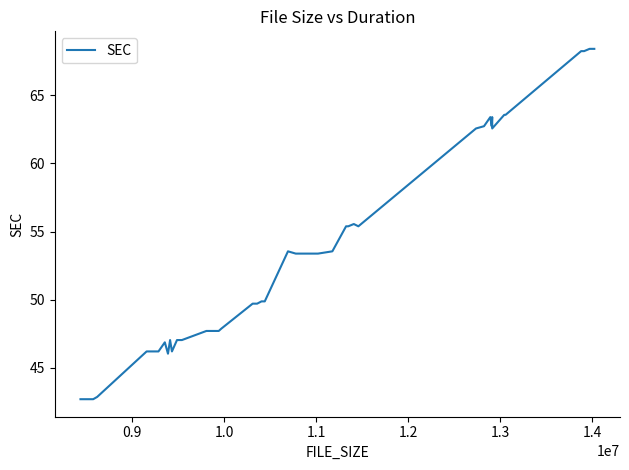

Does the chart display data point markers on the line(s)?

No